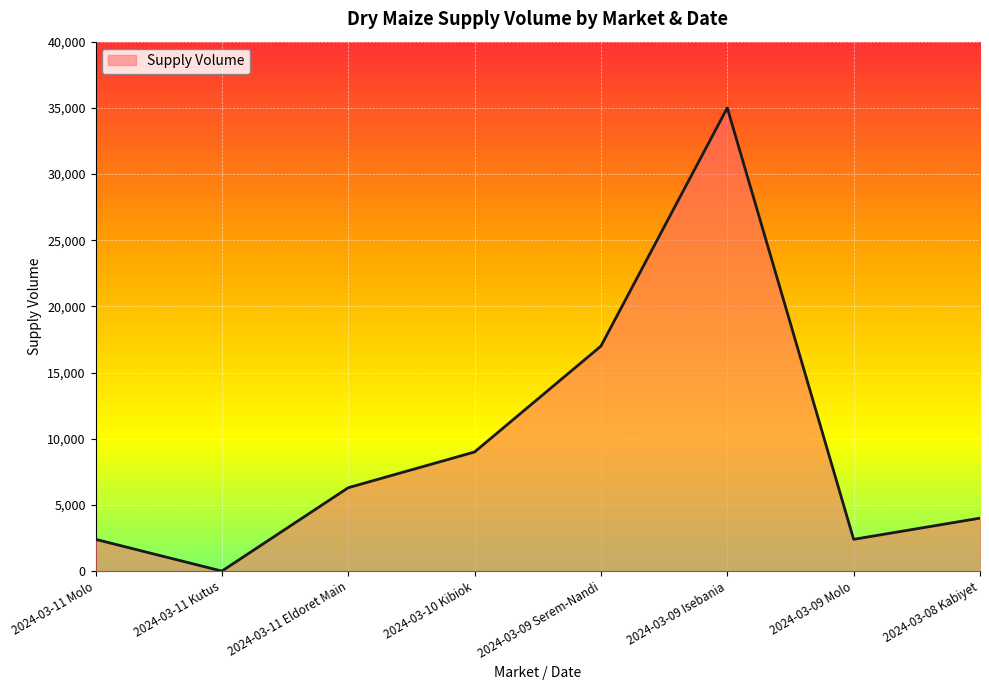

Which category has the lowest value across all series?

2024-03-11 Kutus